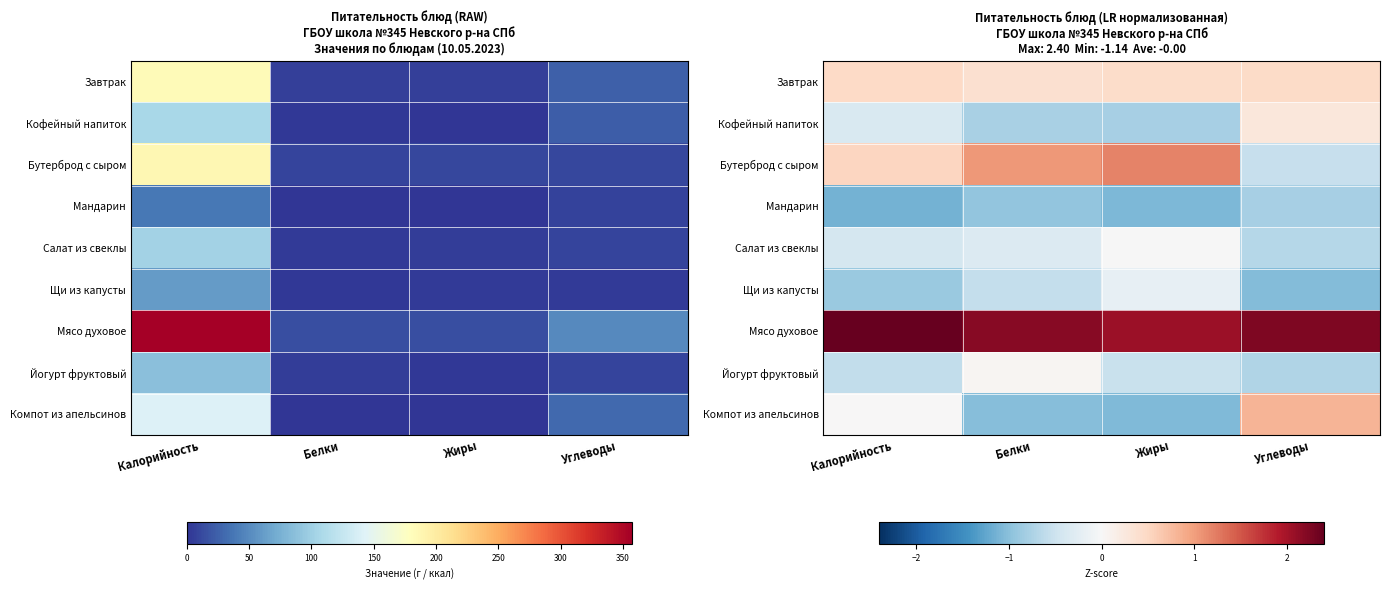

Which category has the lowest value in the Компот из апельсинов series?

Жиры